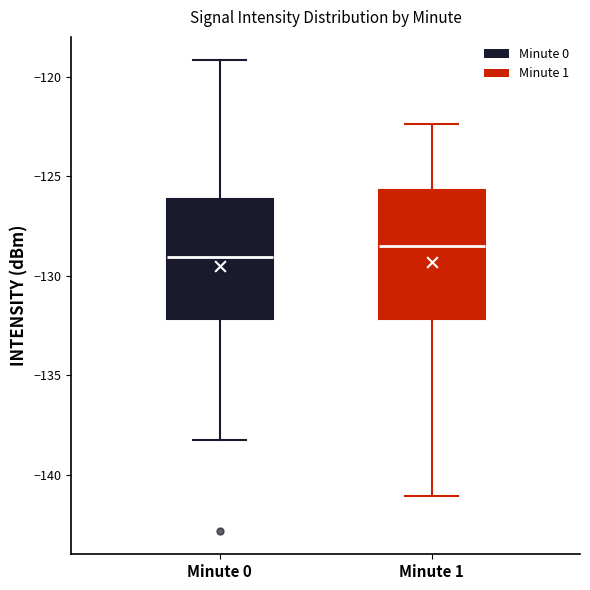

Where does the median line of the box for Minute 1 sit on the y-axis? The values are not printed on the chart, so give them approximately, as read against the axis.

-128.5